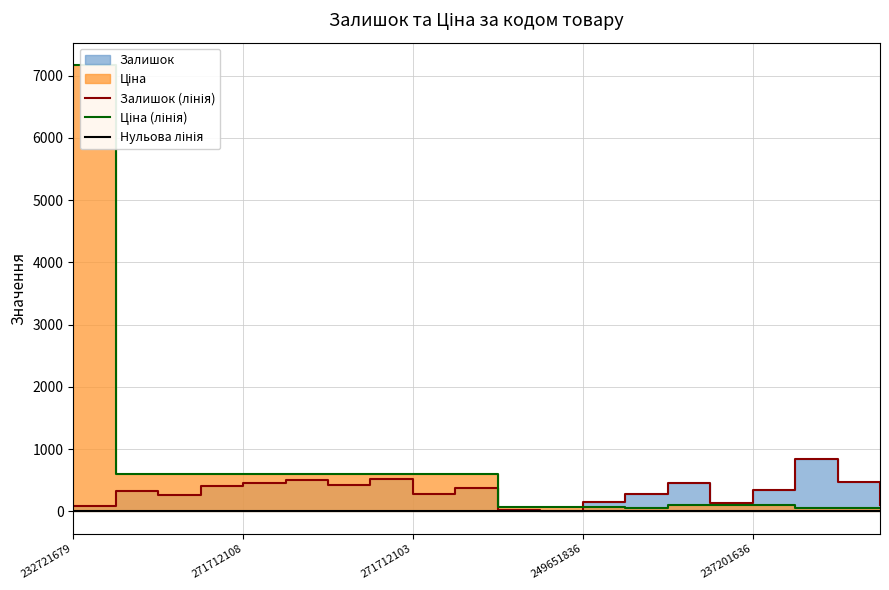

Which has a higher value, 232771637 or 271712227?

232771637